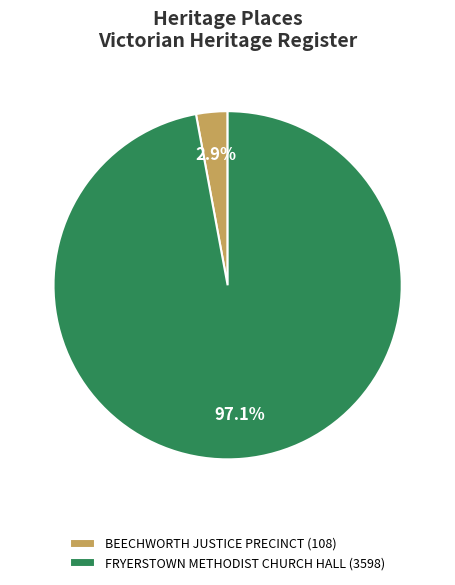

What percentage is NOT represented by BEECHWORTH JUSTICE PRECINCT (108)?

97.1%